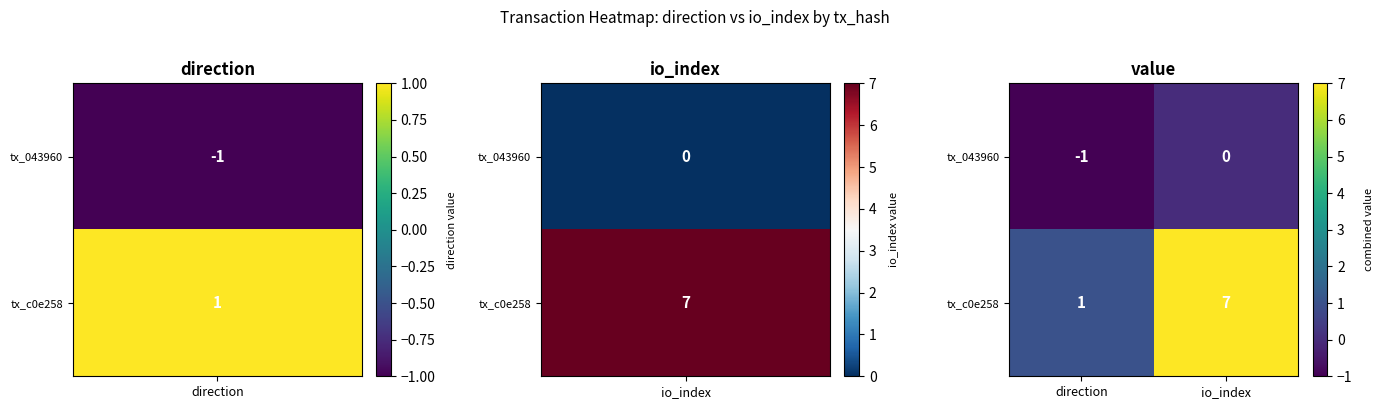

Is it true that tx_c0e258 equals 1 at direction?

True